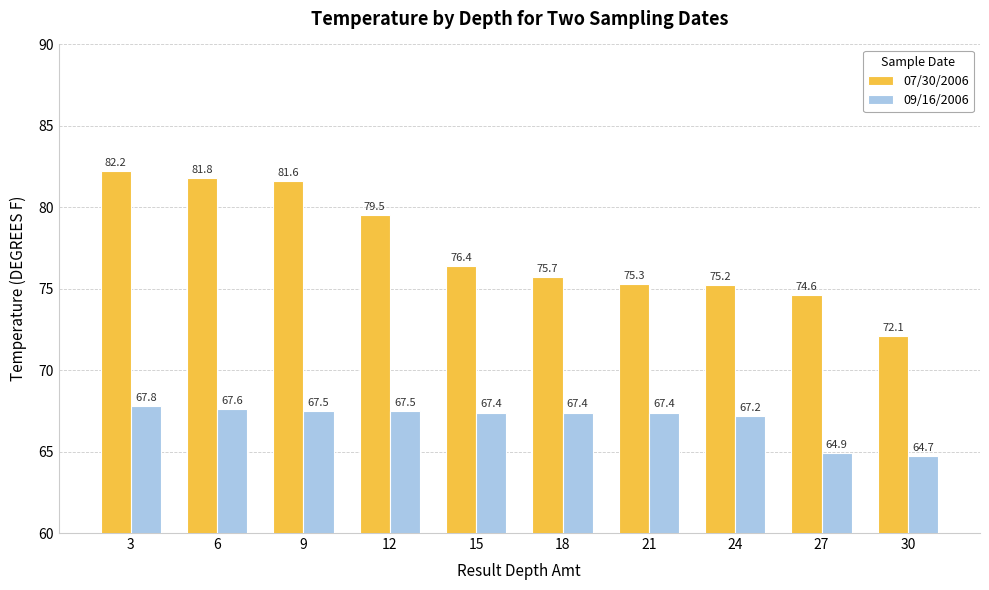

What is the value of the 09/16/2006 bar at the 10th from the left?

64.7